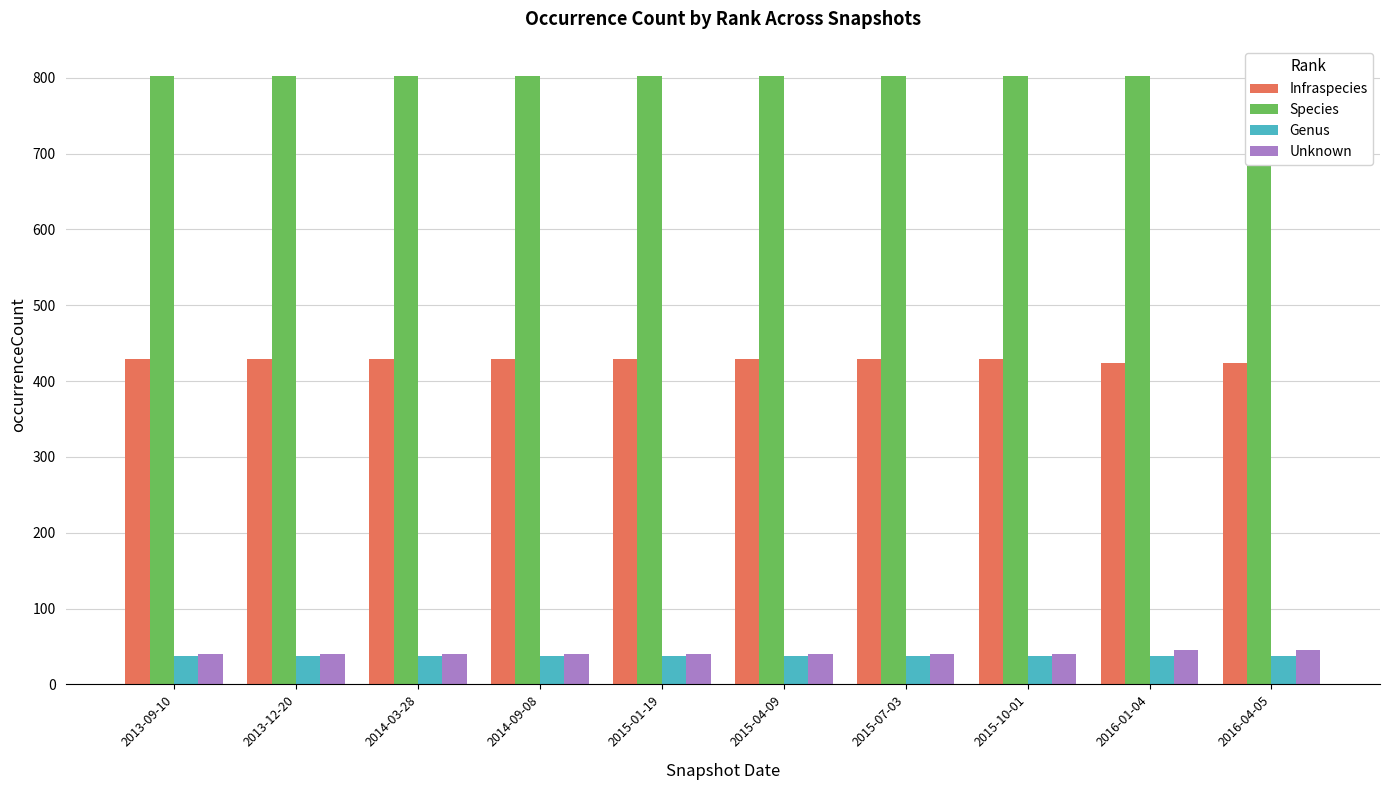

At which category is the sum across all series the highest?

2013-09-10